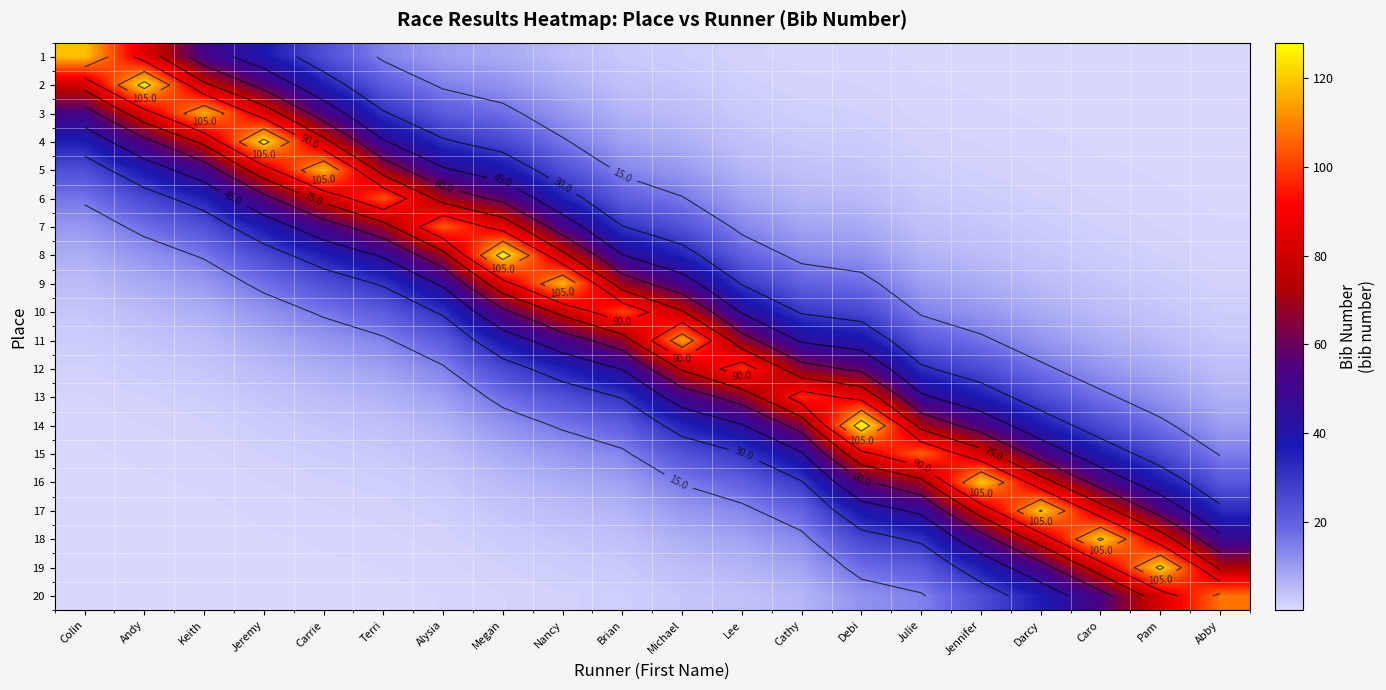

The 8 series shows 24.8 at Nancy. True or false?

False